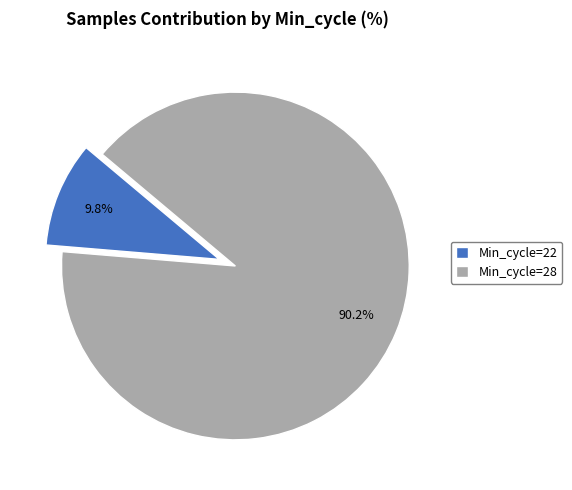

Which has a higher value, Min_cycle=22 or Min_cycle=28?

Min_cycle=28